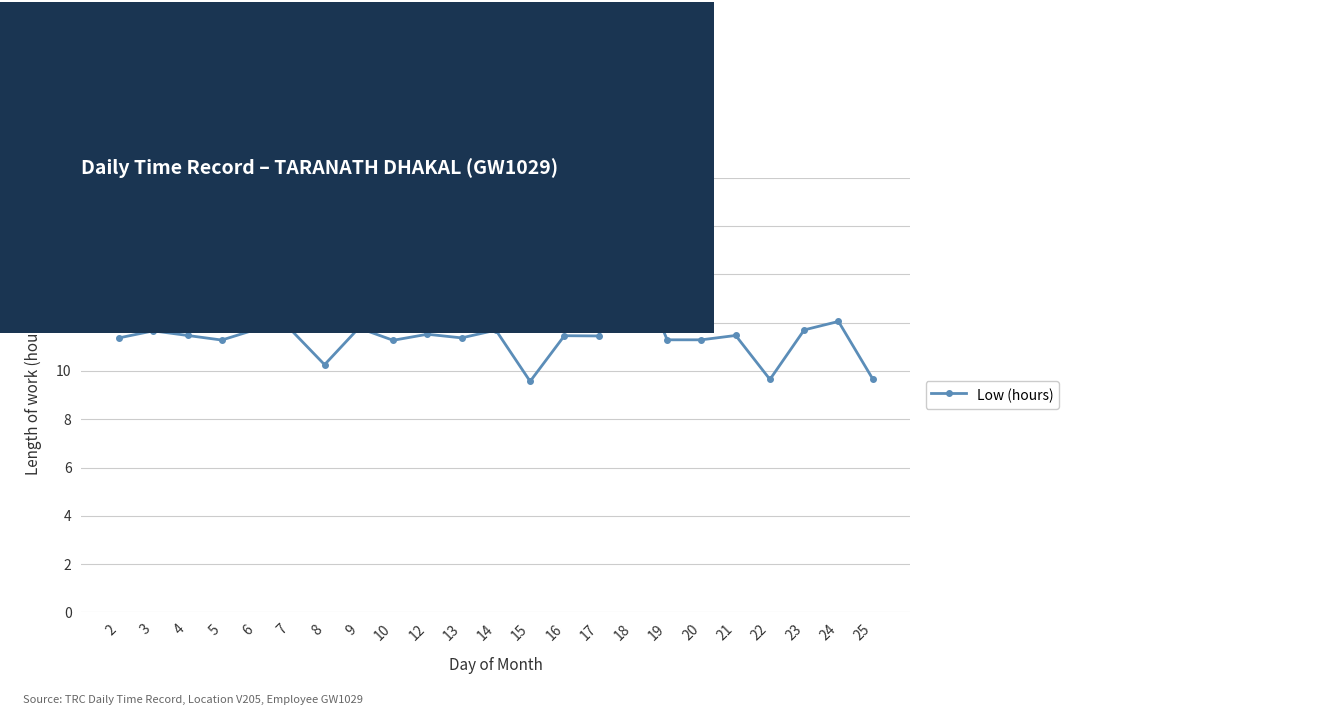

True or false: there are more than 0 points higher than both neighbors.

True